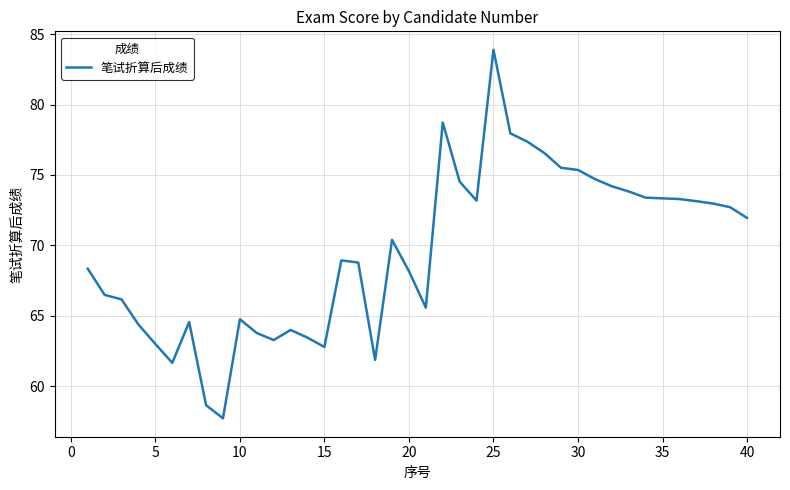

What is the greatest value displayed?

83.9